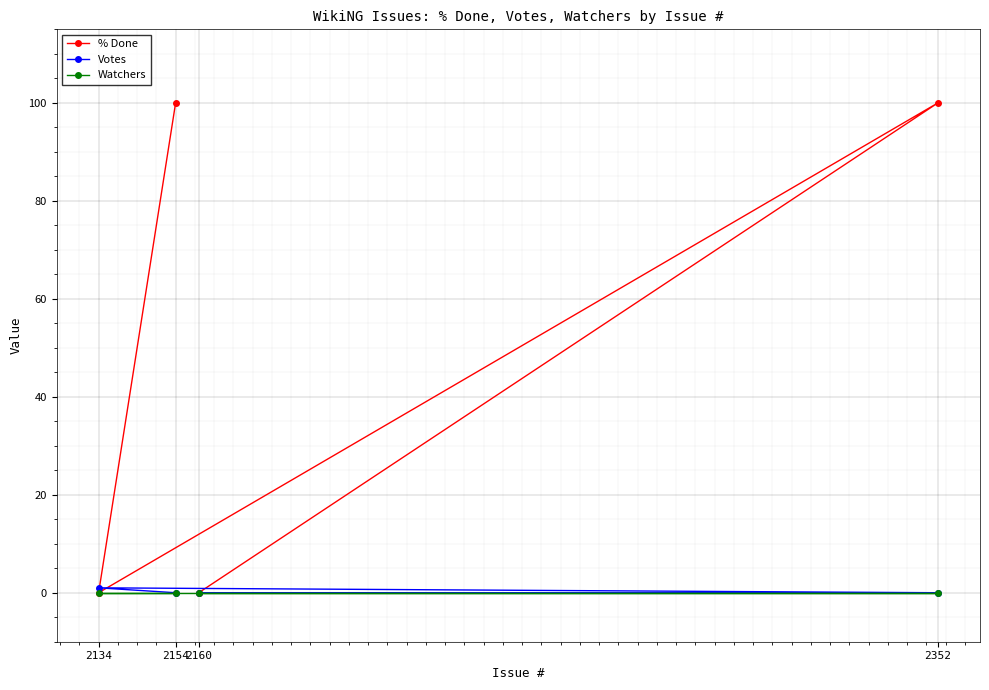

At 2160, list the series in order from smallest to largest.

% Done, Votes, Watchers